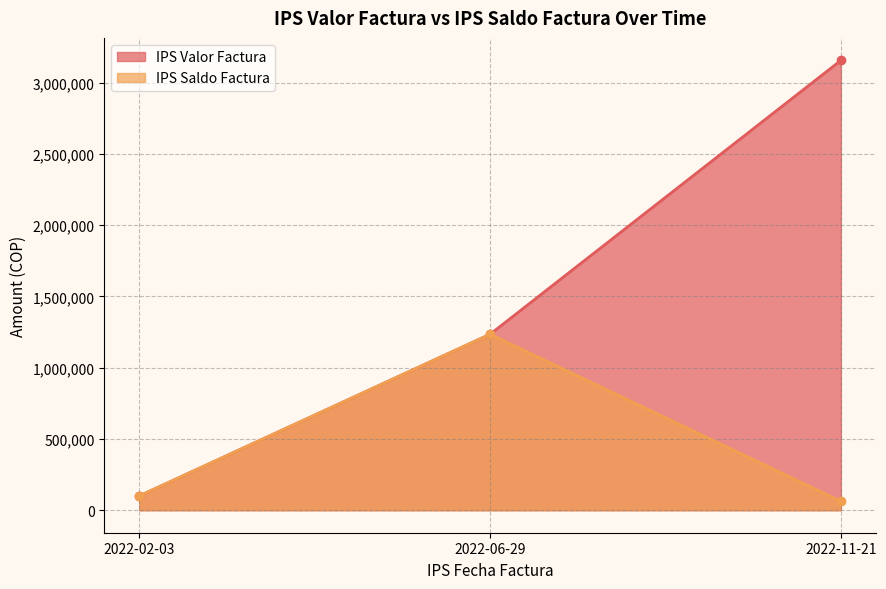

Is it true that IPS Saldo Factura equals 91911 at 2022-11-21?

False